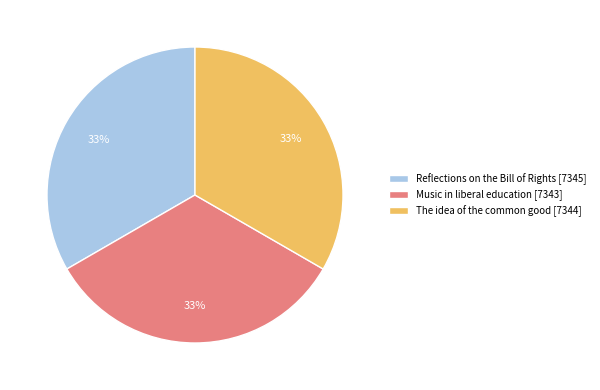

Is there a majority slice in this chart?

No